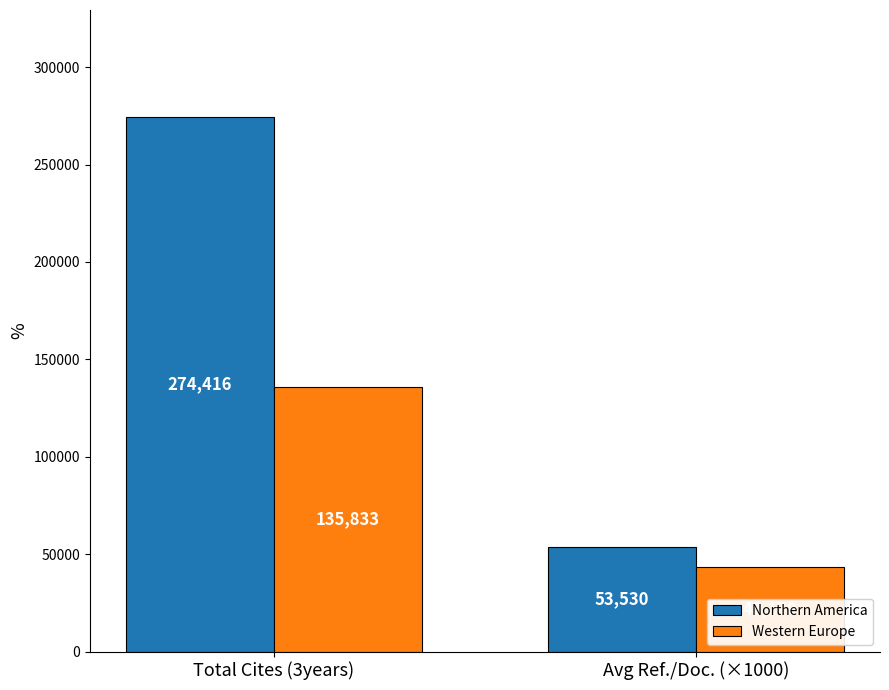

Reading left to right, list all the values displayed in this chart.

Northern America: Total Cites (3years)=274416	Avg Ref./Doc. (×1000)=53530
Western Europe: Total Cites (3years)=135833	Avg Ref./Doc. (×1000)=43170